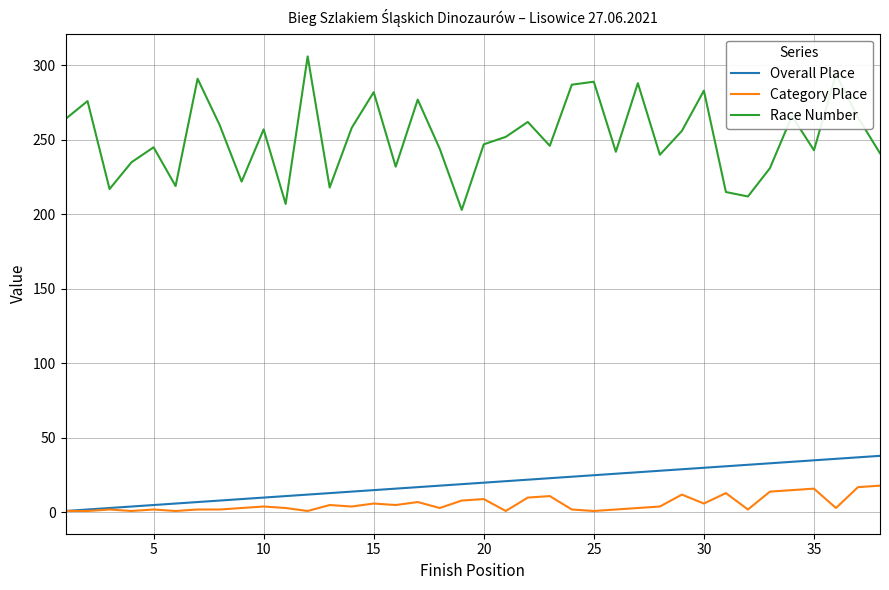

True or false: Race Number and Category Place intersect in this chart.

False